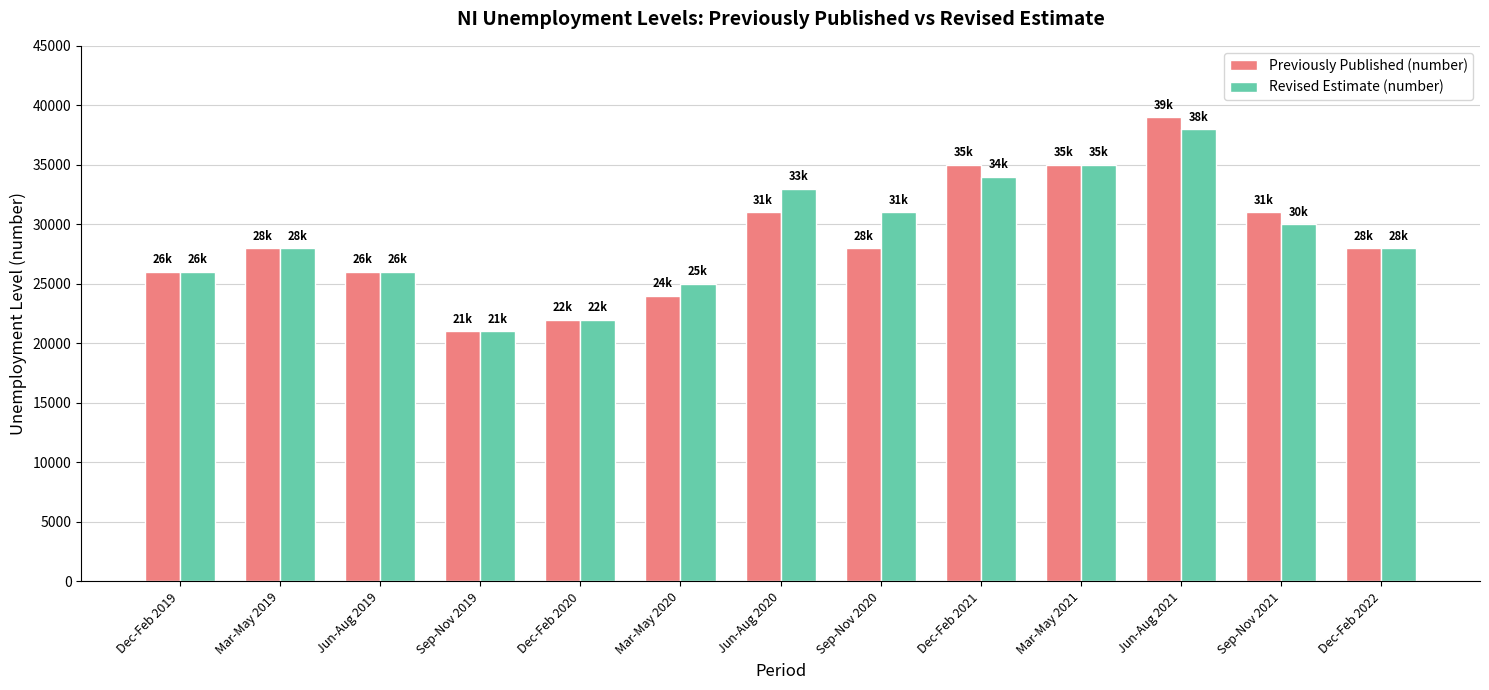

At how many categories does at least one series exceed 33461?

3